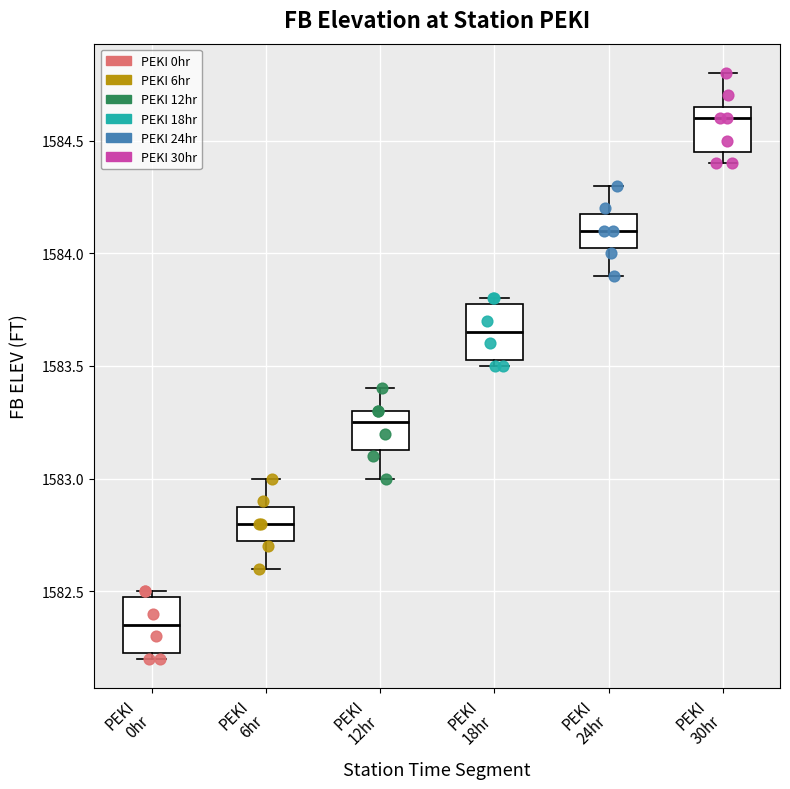

Where does the lower whisker of the box for PEKI 12hr end on the y-axis? The values are not printed on the chart, so give them approximately, as read against the axis.

1583.00